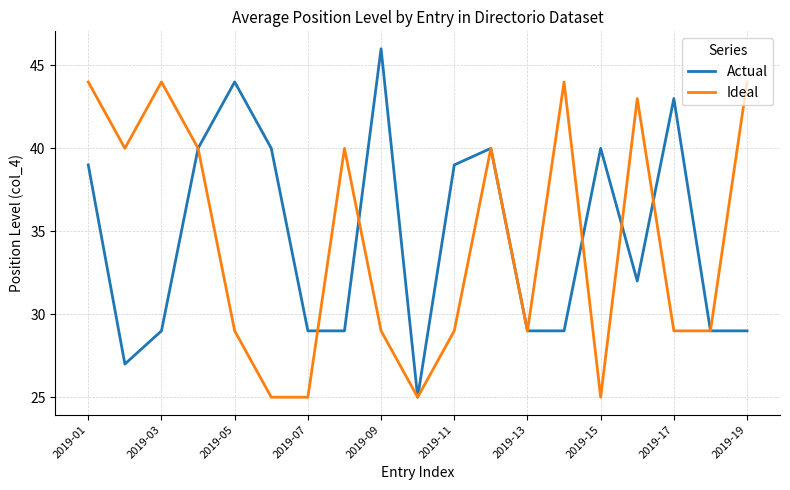

Which series has the largest total across all categories?

Actual